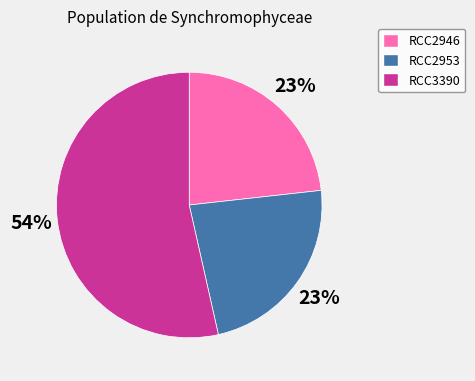

Which slice is the largest?

RCC3390